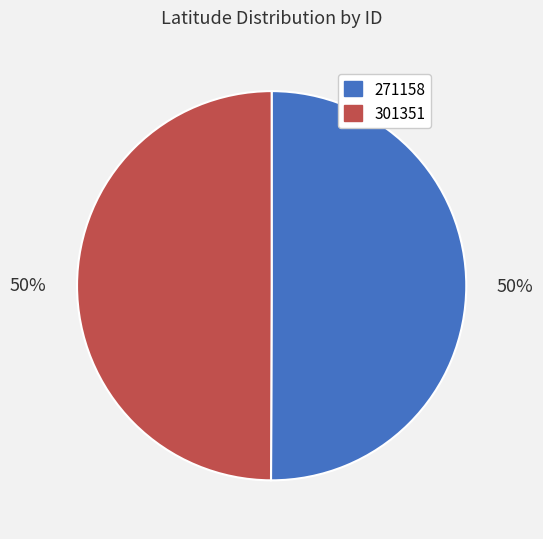

True or false: 271158 accounts for 39% of the total.

False